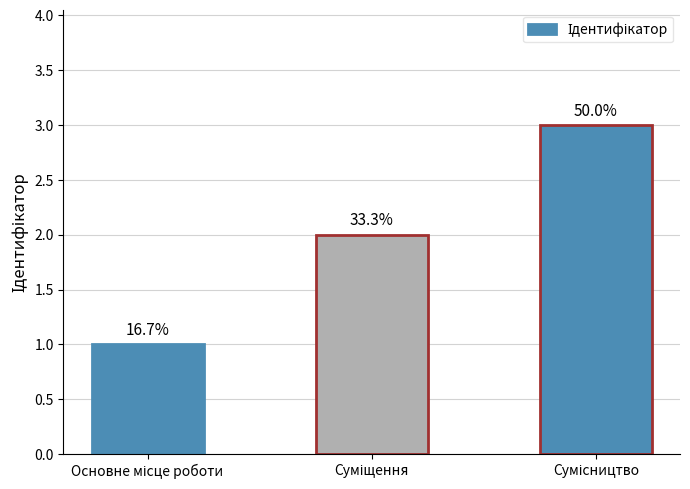

What is the change in value from Суміщення to Сумісництво?

+1